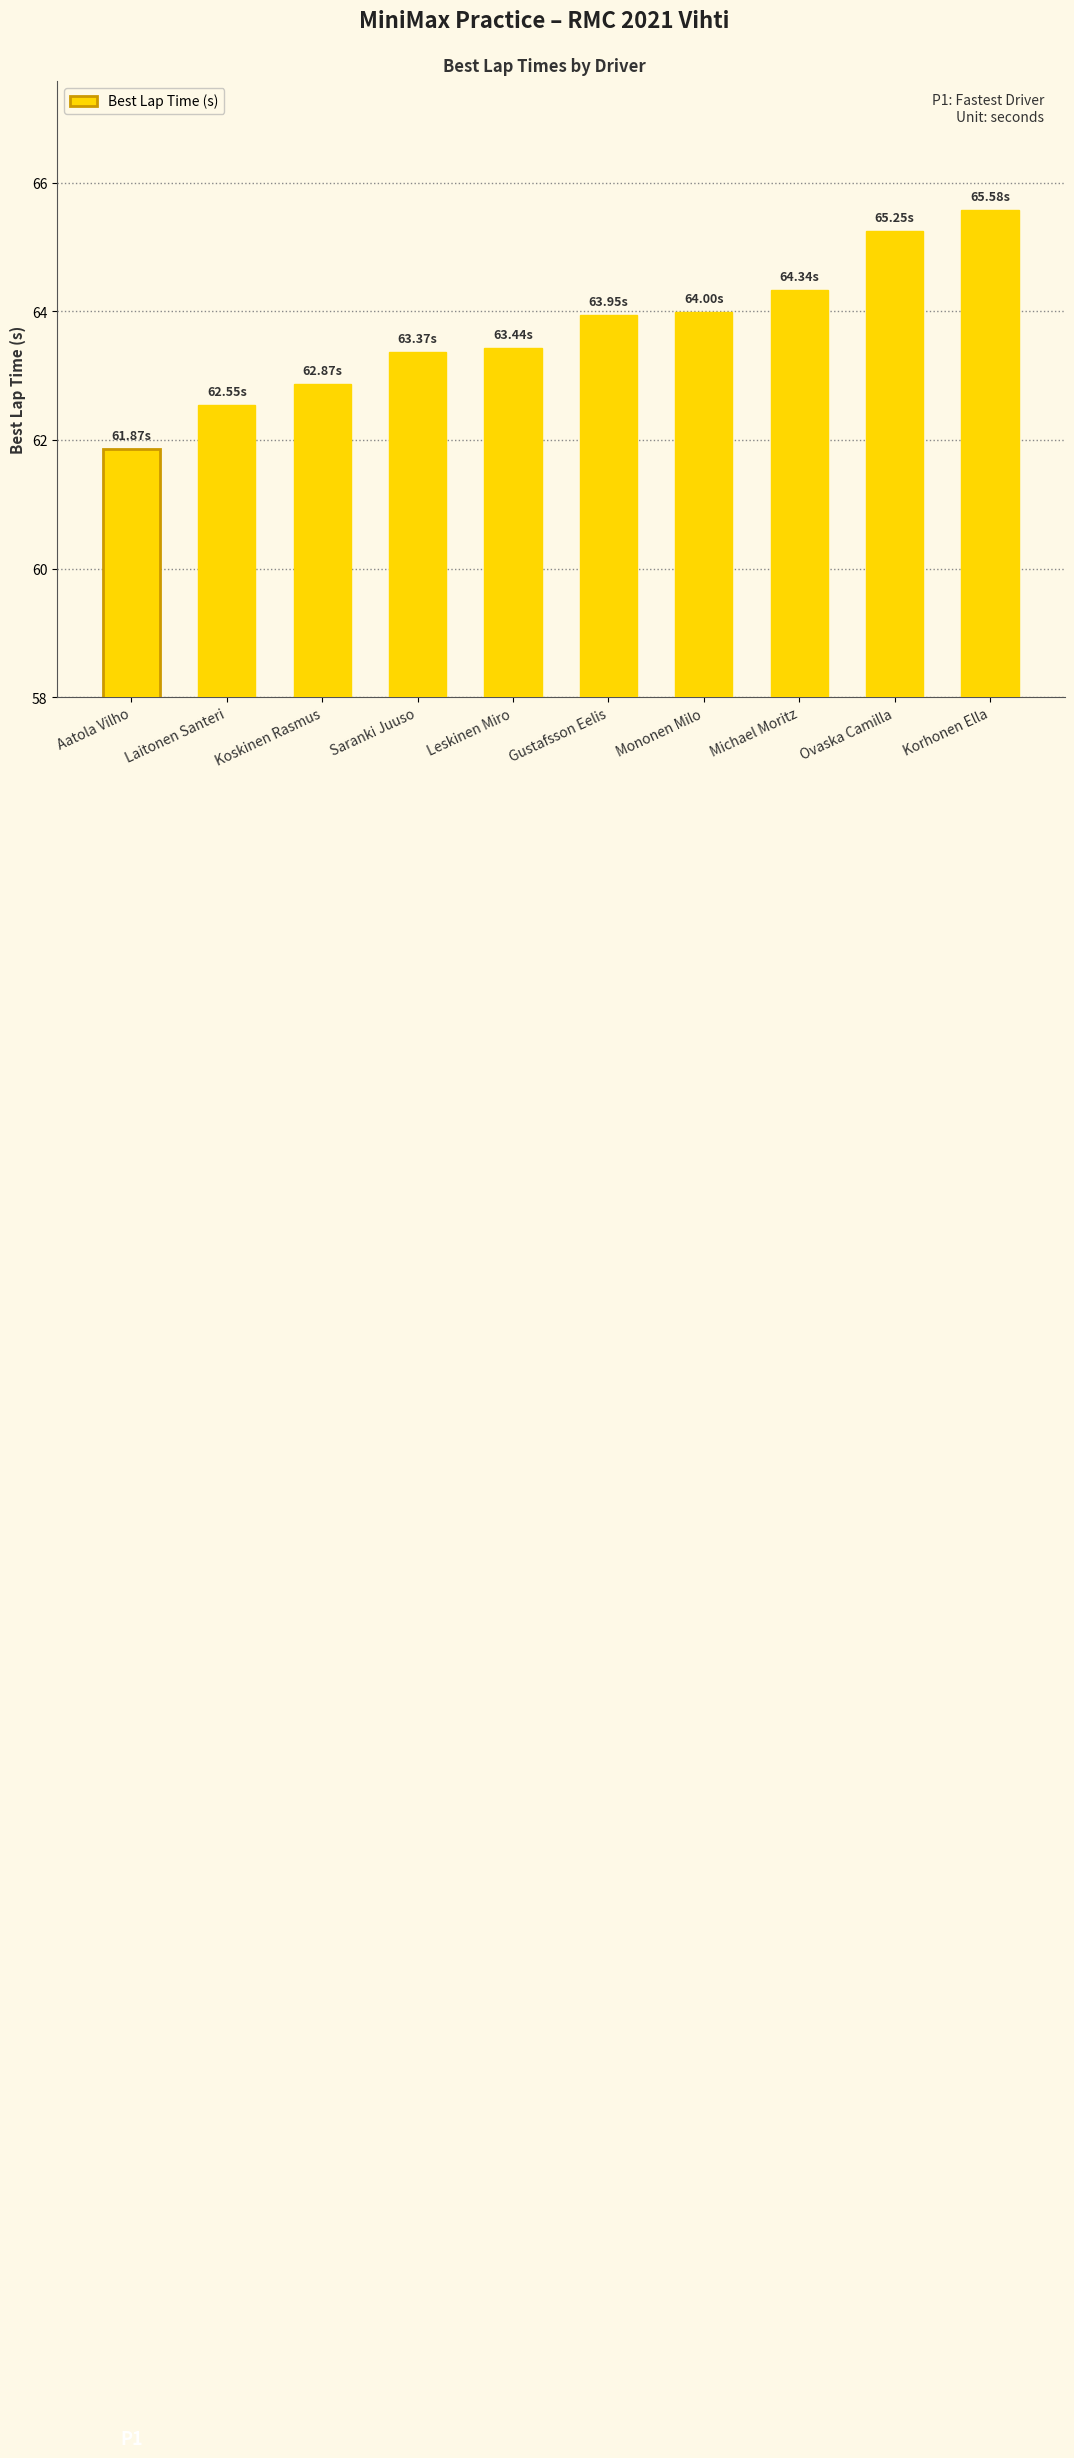

What is the difference between the second highest and minimum values?

3.4